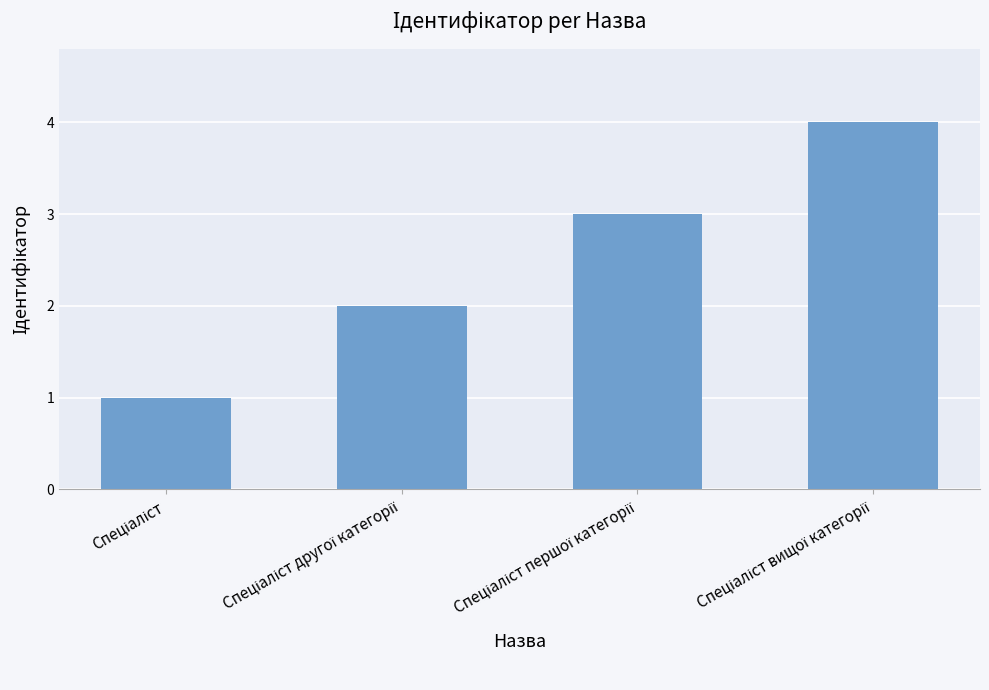

What is the maximum value shown in the chart?

4